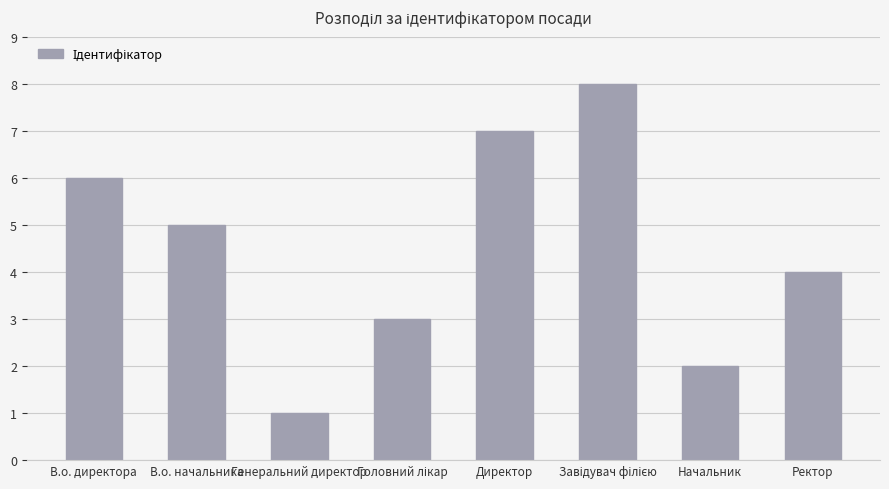

How many bars are there in total?

8